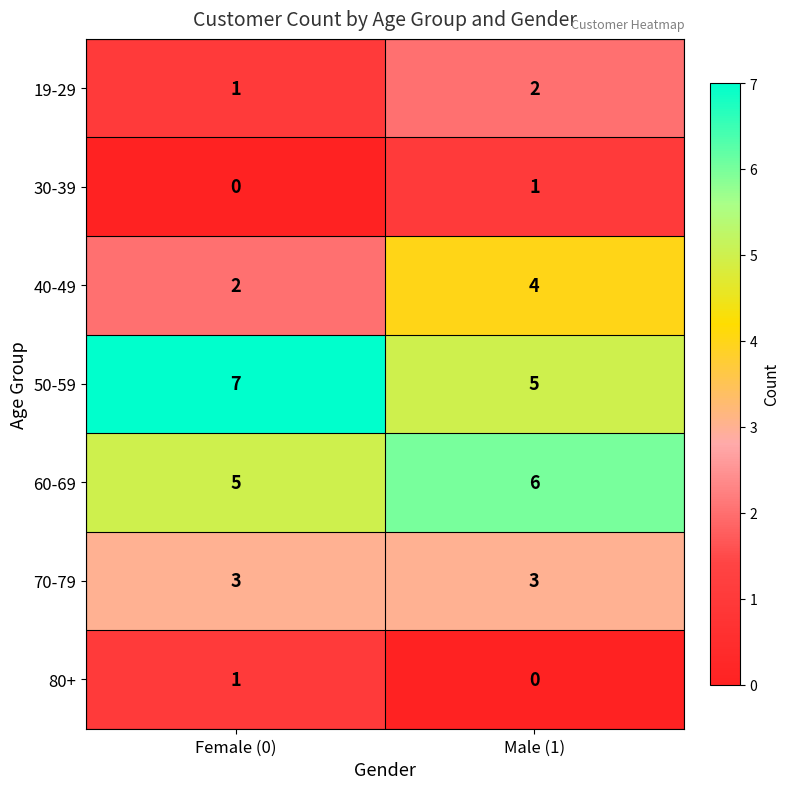

What is the spread (max minus min) of values at Female (0)?

7